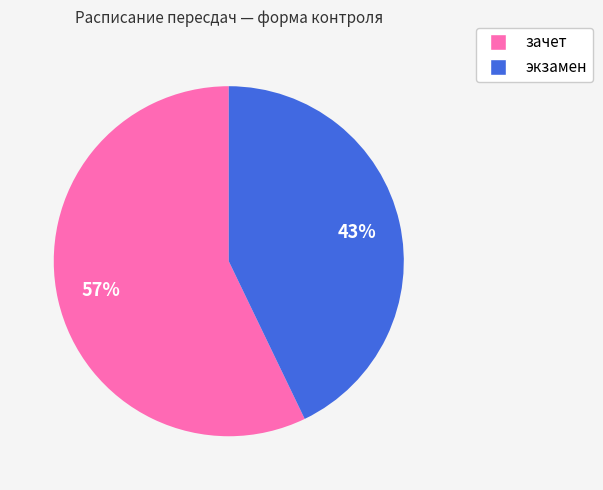

What is the largest slice in the pie chart?

зачет